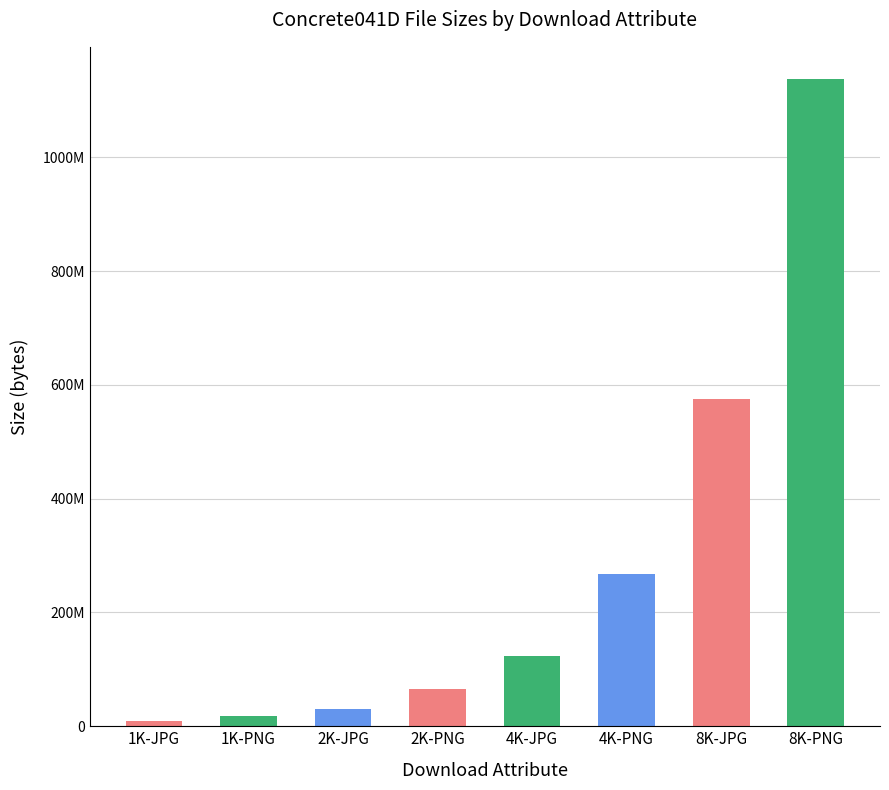

Are the bars horizontal?

No